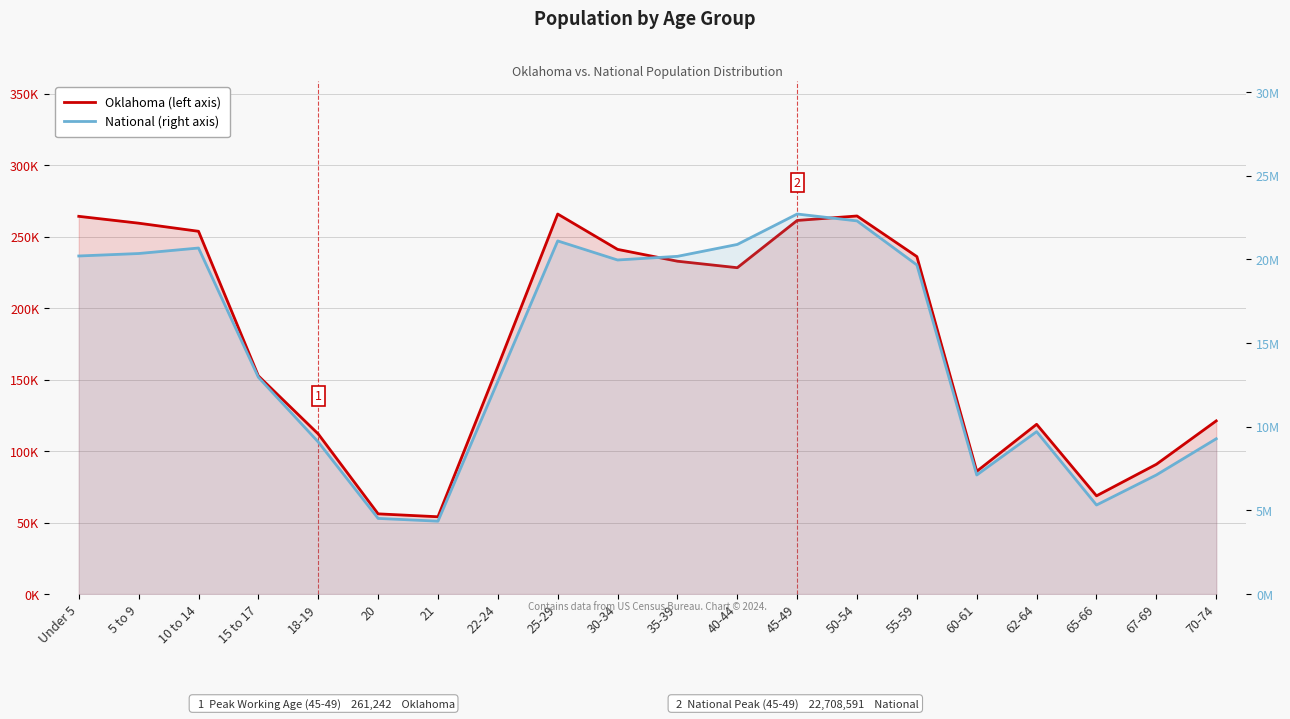

List the series in order of their peak value, highest first.

National, Oklahoma